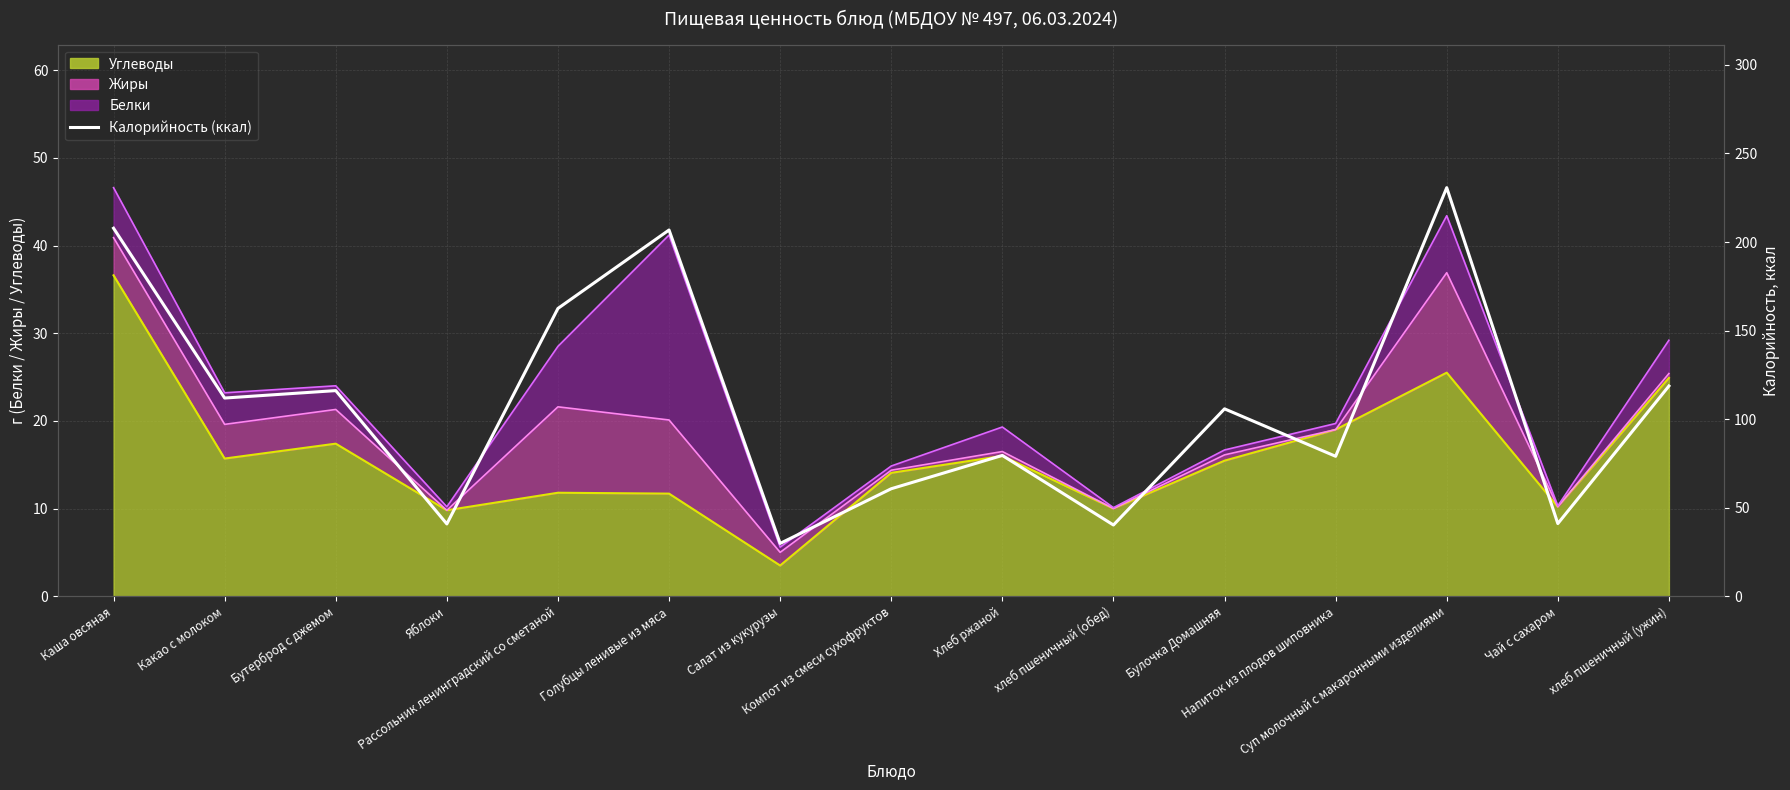

Does the chart display data point markers on the line(s)?

No